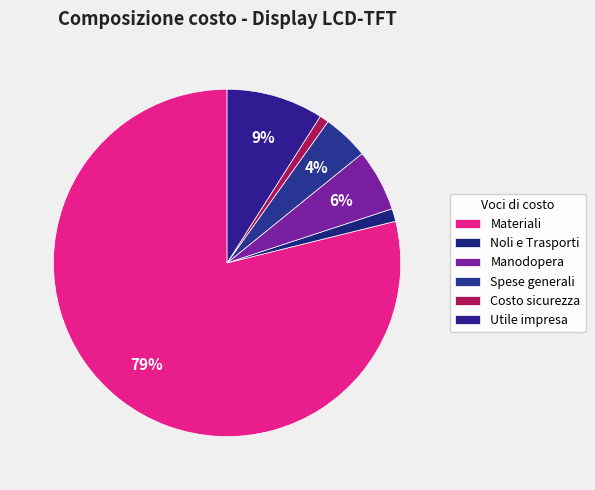

Combined, do Manodopera and Costo sicurezza account for over 50%?

No